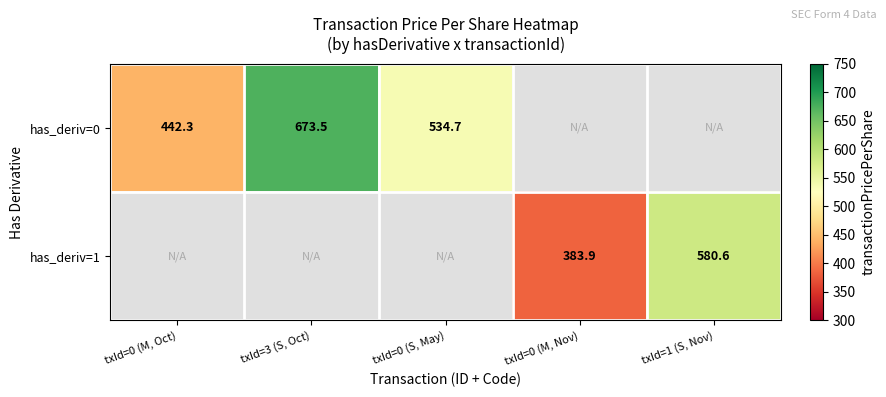

At which category does the chart reach its minimum across all series?

txId=0 (M, Nov)